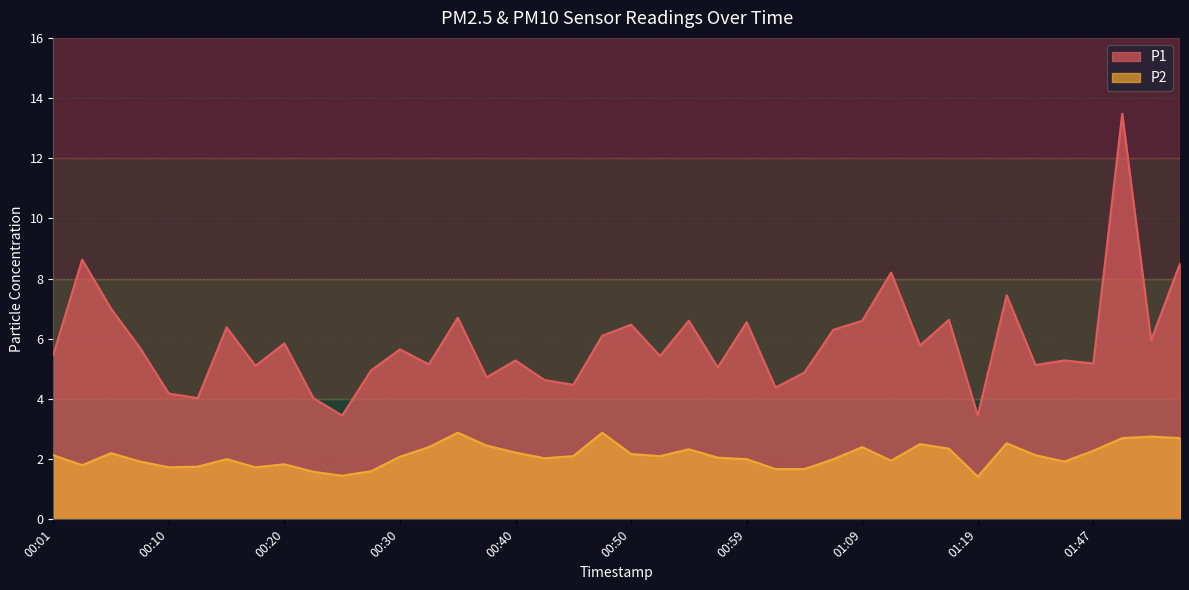

At how many categories does at least one series exceed 12?

1